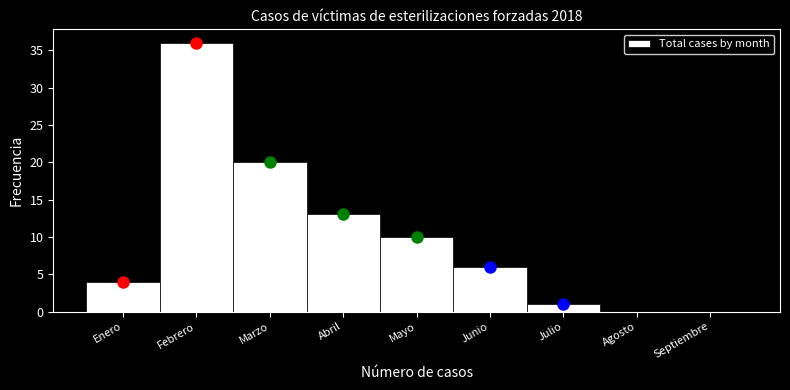

Reading left to right, list all the values displayed in this chart.

Enero=4	Febrero=36	Marzo=20	Abril=13	Mayo=10	Junio=6	Julio=1	Agosto=0	Septiembre=0